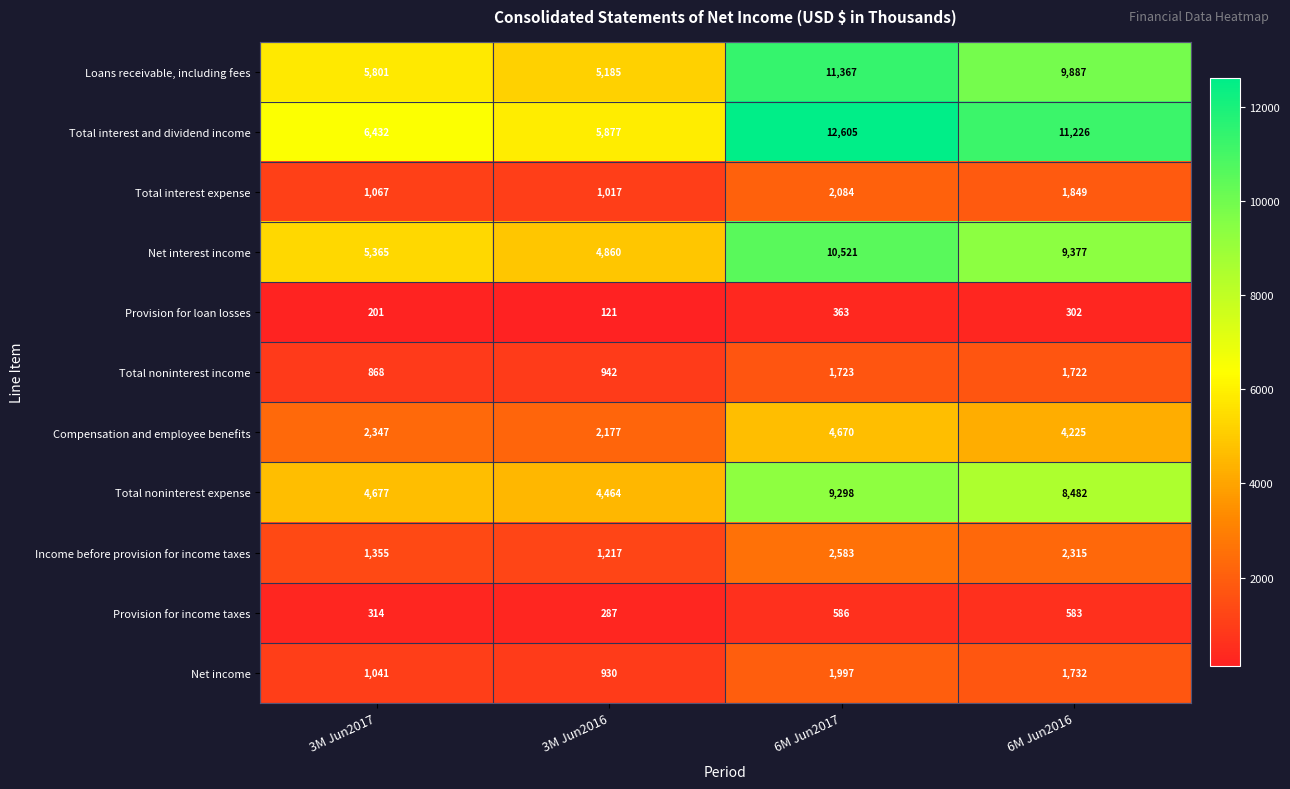

Between 3M Jun2017 and 3M Jun2016, which series saw the biggest shift?

Loans receivable, including fees